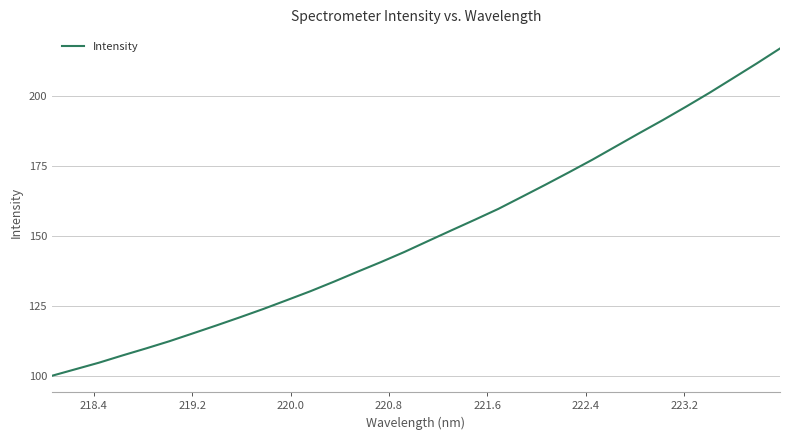

What is the smallest value displayed?

100.0